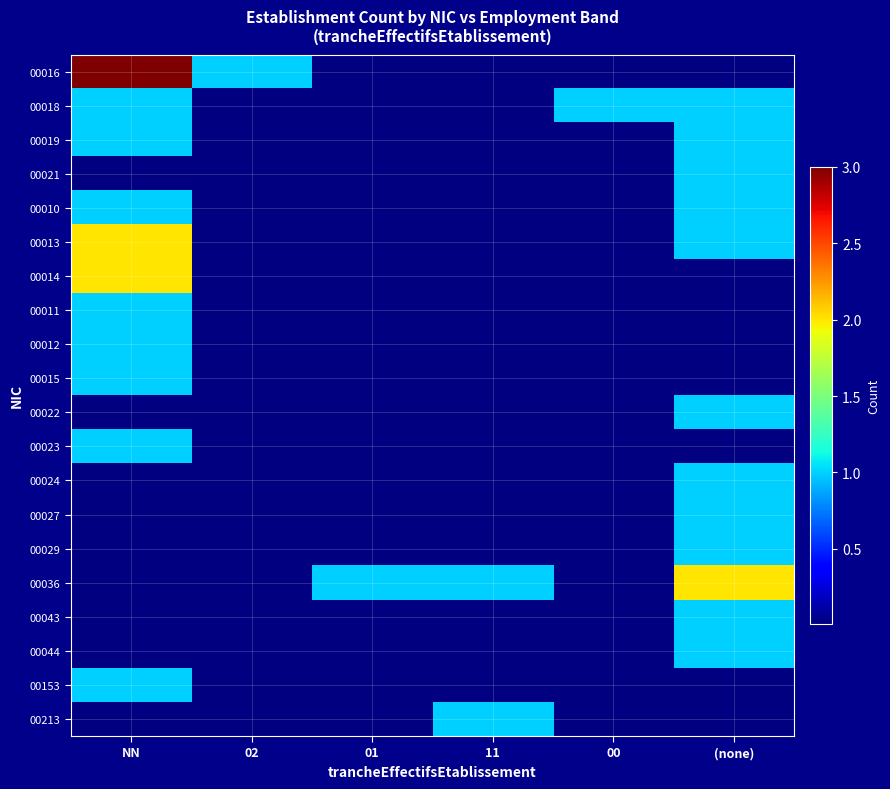

What is the total value across all series at 00?

1